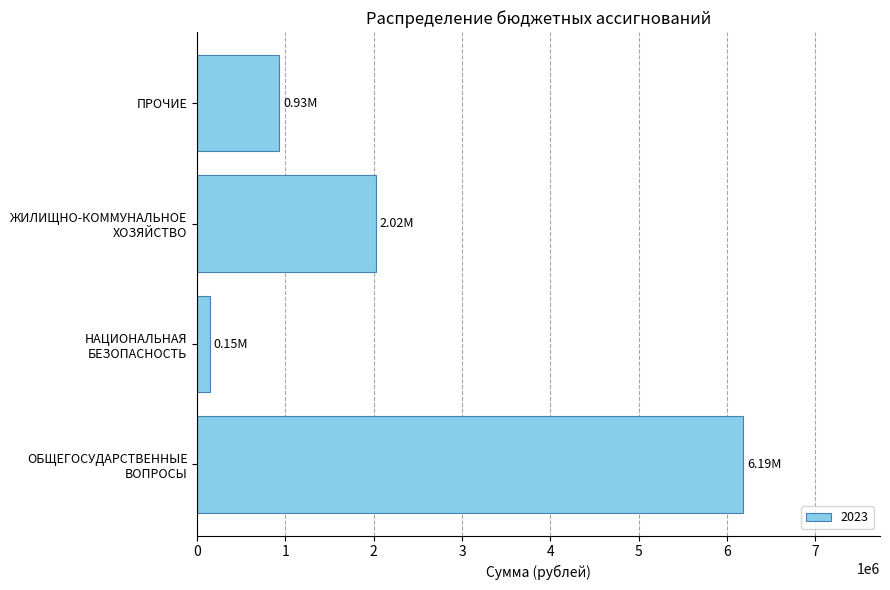

What is the difference between the maximum and minimum values?

6038125.0